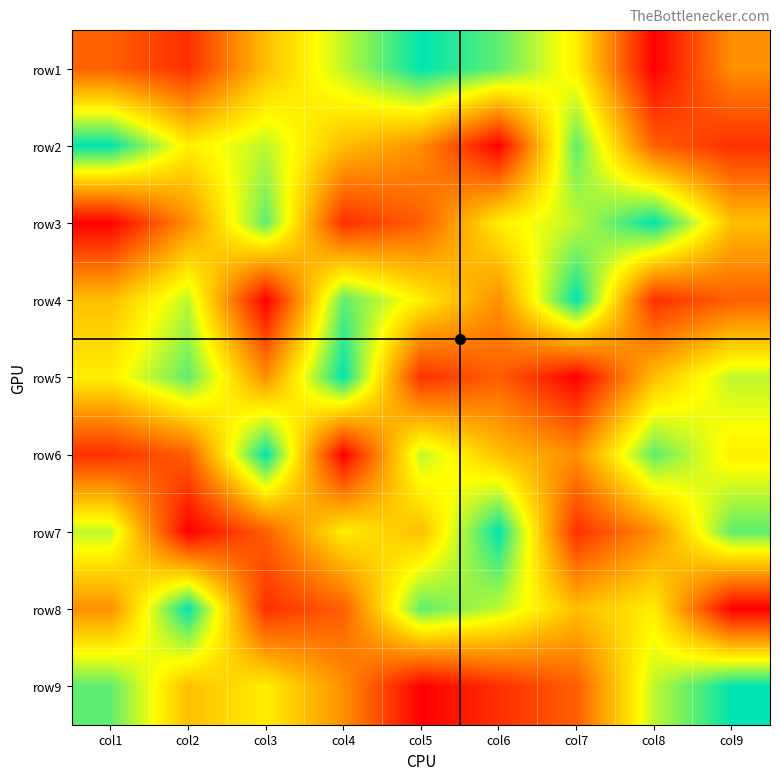

Reading left to right, transcribe all the data shown in this chart.

row1: col1=3	col2=2	col3=5	col4=7	col5=9	col6=8	col7=6	col8=1	col9=4
row2: col1=9	col2=6	col3=7	col4=5	col5=4	col6=1	col7=8	col8=3	col9=2
row3: col1=1	col2=4	col3=8	col4=2	col5=3	col6=6	col7=7	col8=9	col9=5
row4: col1=5	col2=7	col3=1	col4=8	col5=6	col6=4	col7=9	col8=2	col9=3
row5: col1=6	col2=8	col3=4	col4=9	col5=2	col6=3	col7=1	col8=5	col9=7
row6: col1=2	col2=3	col3=9	col4=1	col5=7	col6=5	col7=4	col8=8	col9=6
row7: col1=7	col2=1	col3=3	col4=6	col5=5	col6=9	col7=2	col8=4	col9=8
row8: col1=4	col2=9	col3=2	col4=3	col5=8	col6=7	col7=5	col8=6	col9=1
row9: col1=8	col2=5	col3=6	col4=4	col5=1	col6=2	col7=3	col8=7	col9=9